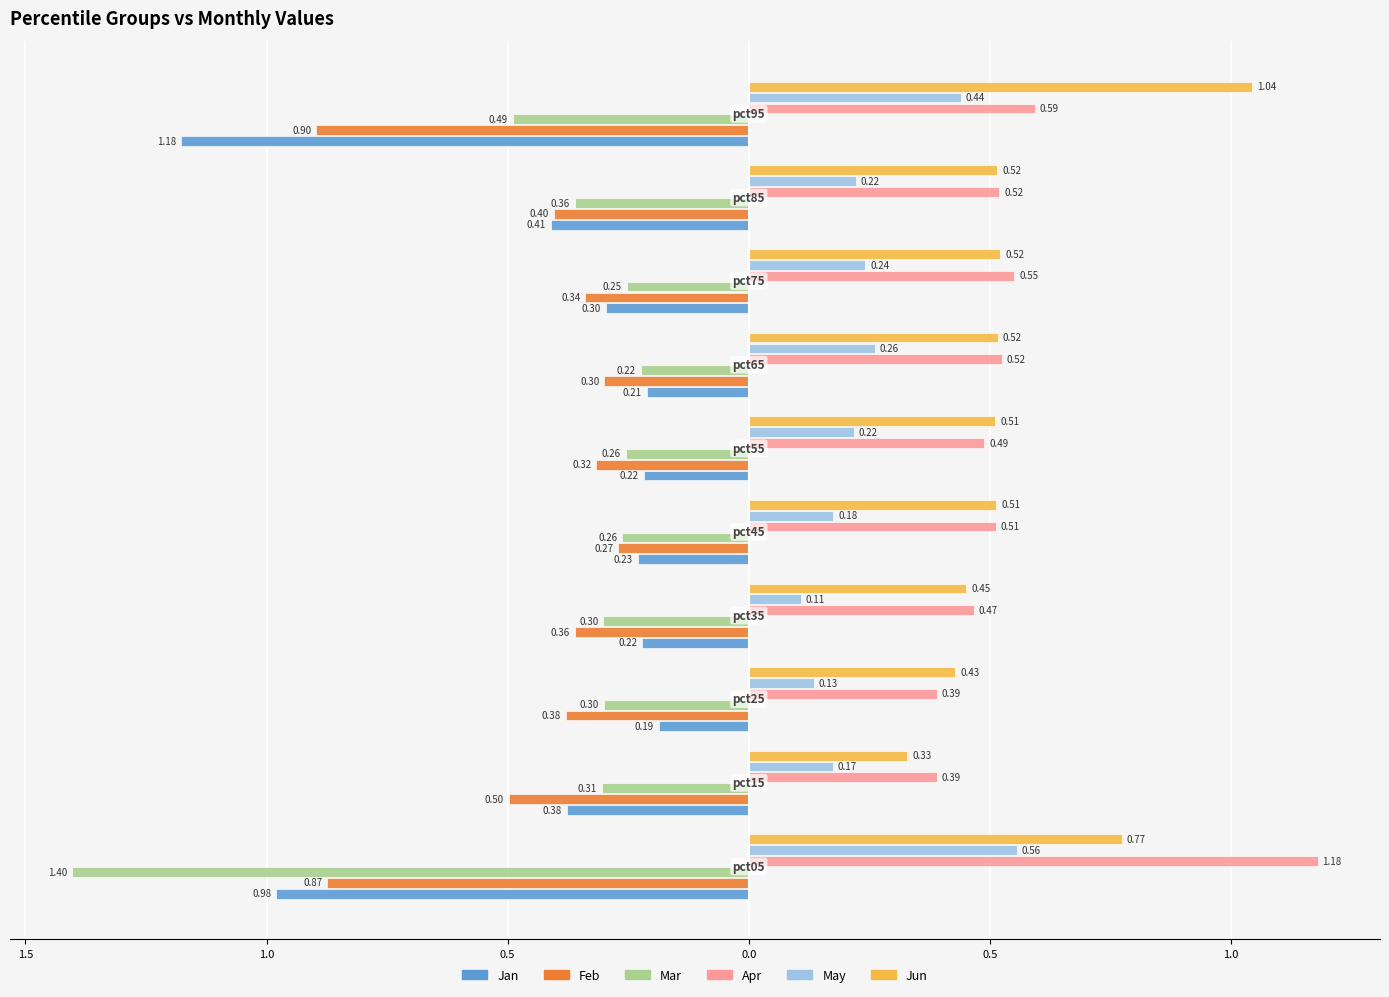

Which series has the largest total across all categories?

Apr